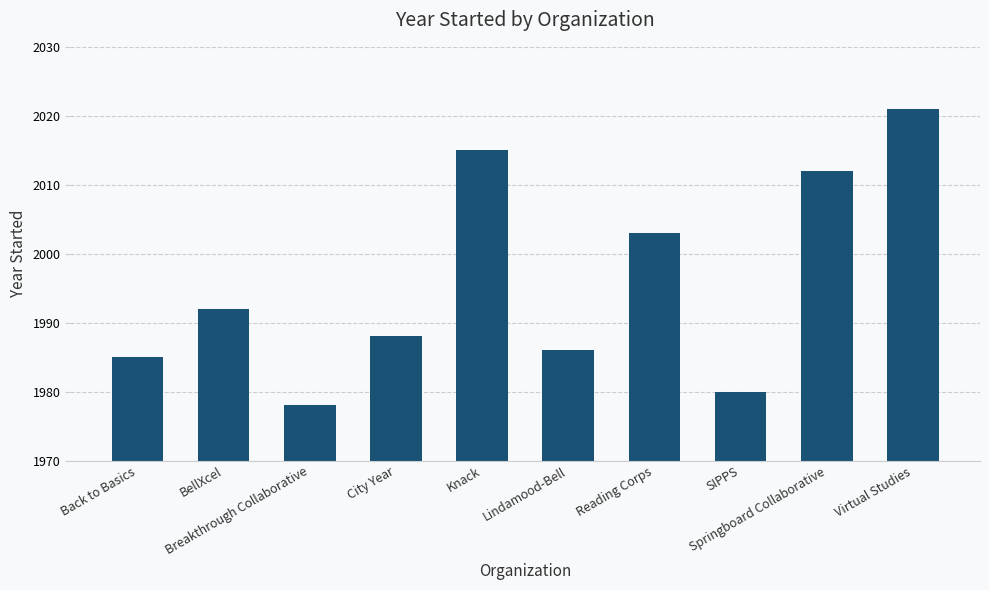

At which category does the chart reach its minimum across all series?

Breakthrough Collaborative